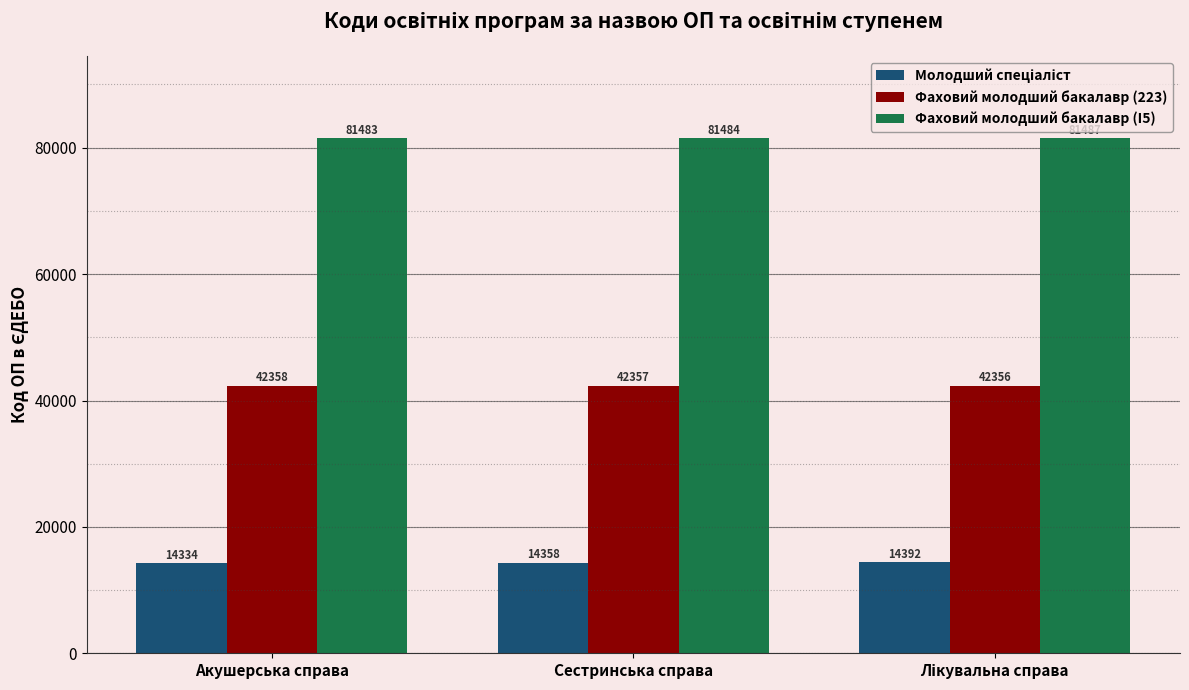

What is the spread (max minus min) of values at Акушерська справа?

67149